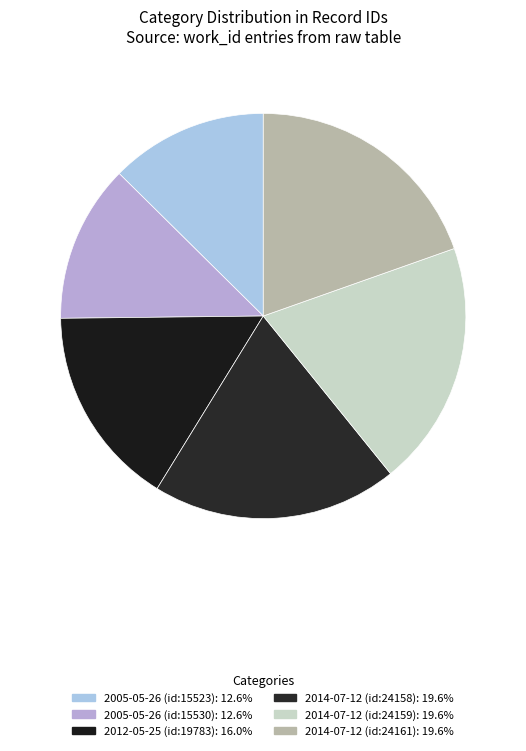

What percentage is the 2012-05-25 (id:19783) slice, to the nearest percent?

16%